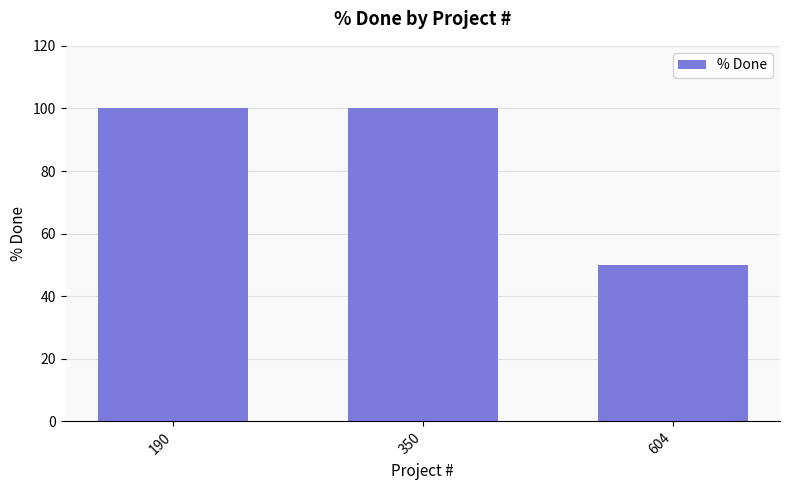

The chart shows a value of 68 at 604. True or false?

False